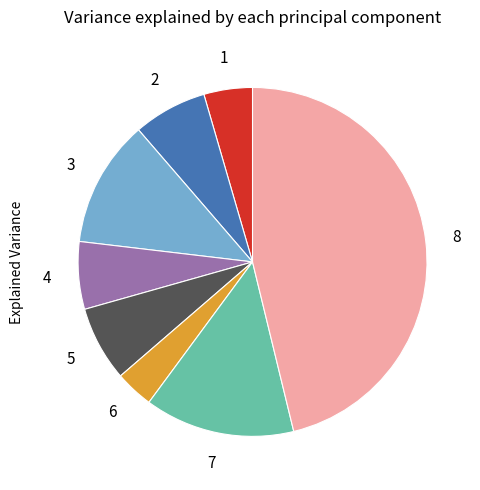

Is there any slice that represents more than half of the pie?

No